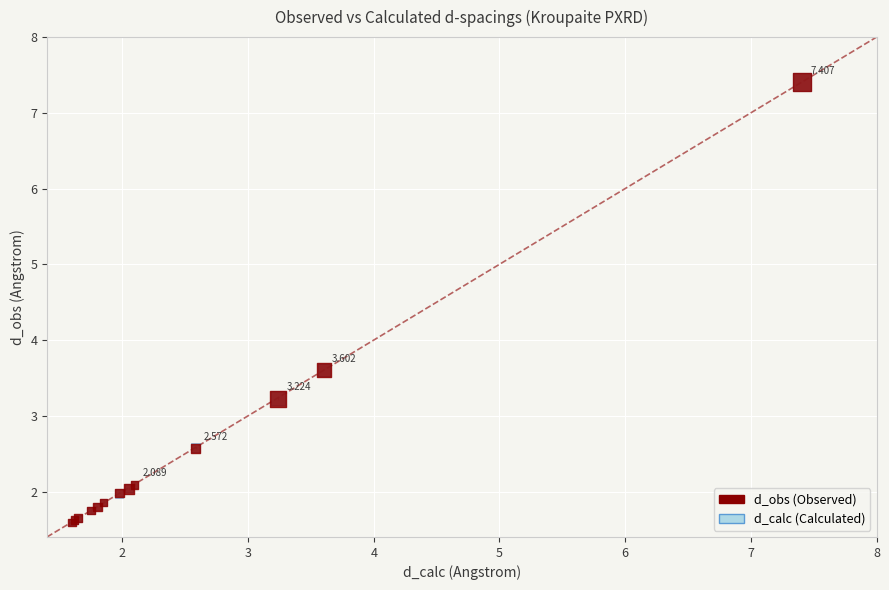

What are all the series names shown in the legend?

d_obs (Observed), d_calc (Calculated)